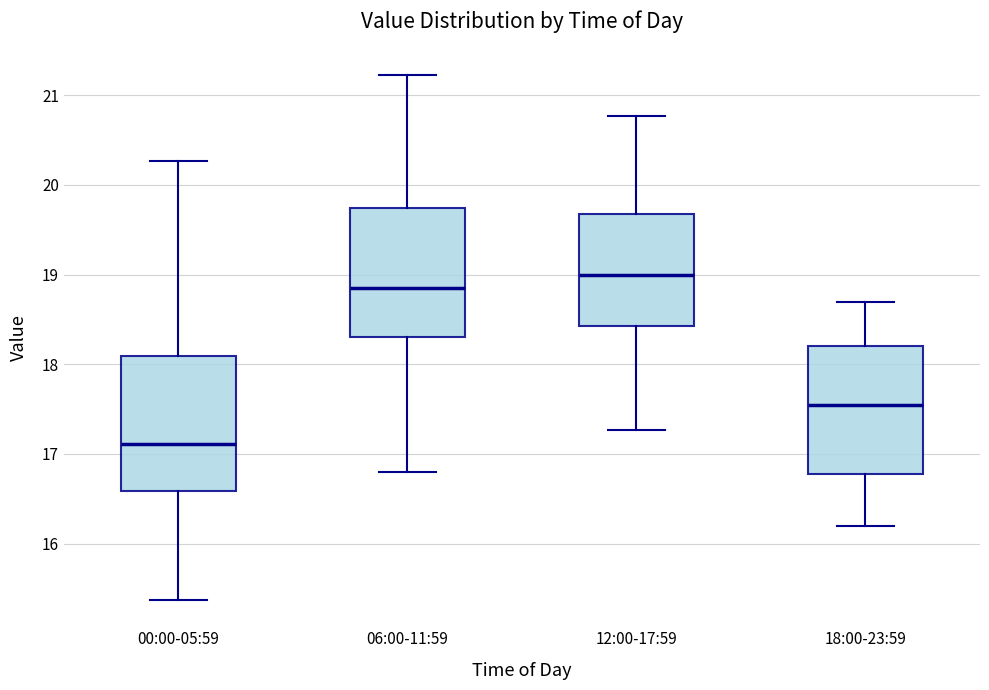

Reading left to right, read every box against the y-axis: the position of its median line, the range the box covers, and the ends of its whiskers. The values are not printed on the chart, so give them approximately, as read against the axis.

00:00-05:59: median 17.1, box 16.6 to 18.1, whiskers 15.4 to 20.3
06:00-11:59: median 18.9, box 18.3 to 19.7, whiskers 16.8 to 21.2
12:00-17:59: median 19.0, box 18.4 to 19.7, whiskers 17.3 to 20.8
18:00-23:59: median 17.6, box 16.8 to 18.2, whiskers 16.2 to 18.7